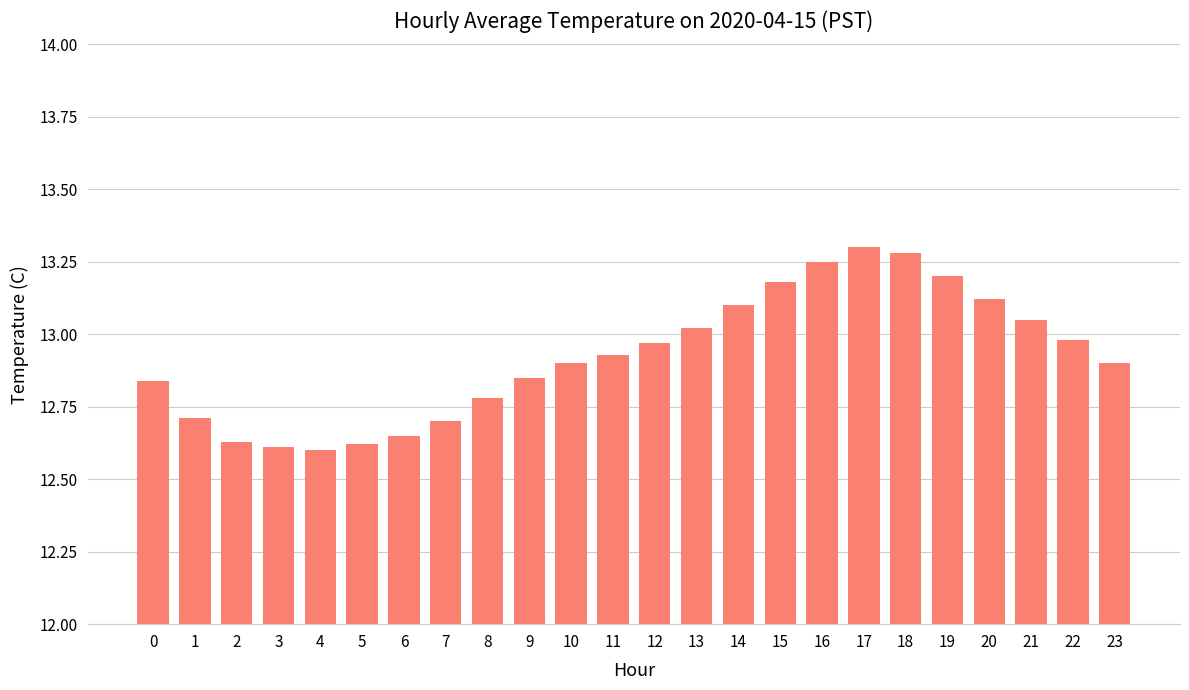

What is the difference between the values at 11 and 7?

0.2